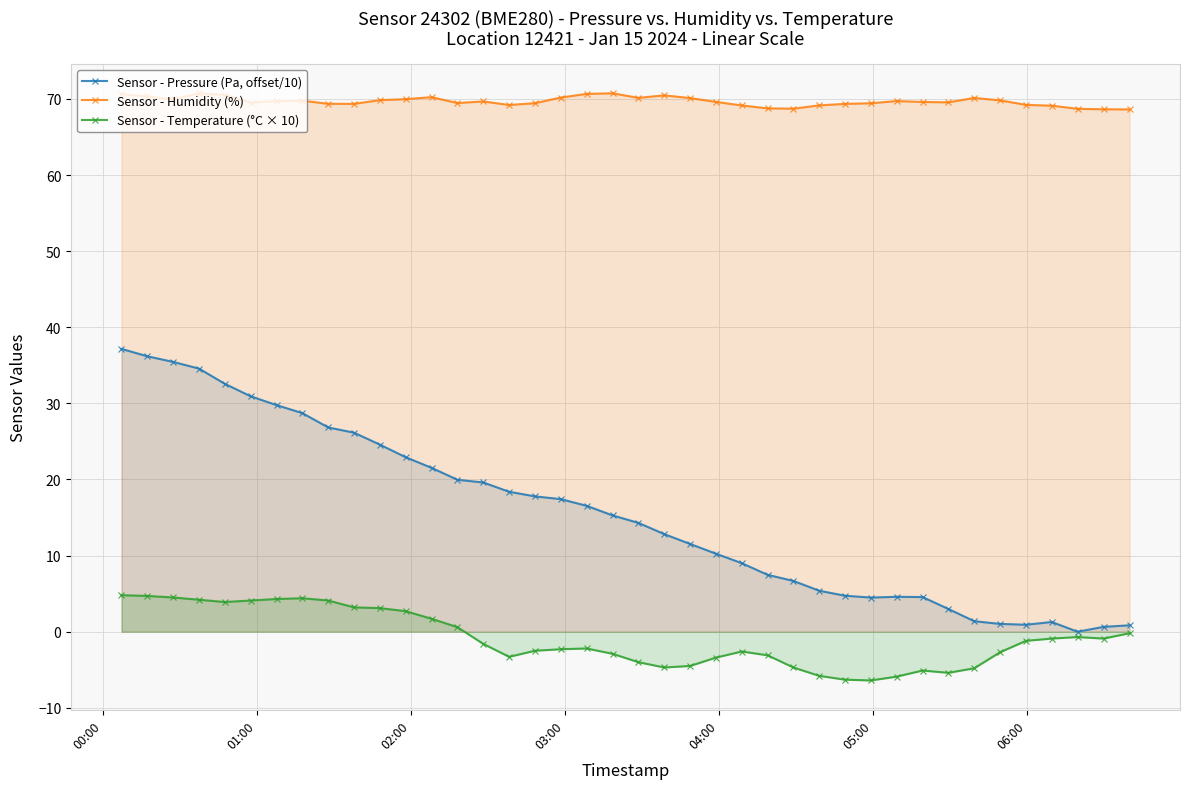

True or false: Sensor - Humidity (%) and Sensor - Temperature (°C × 10) intersect in this chart.

False